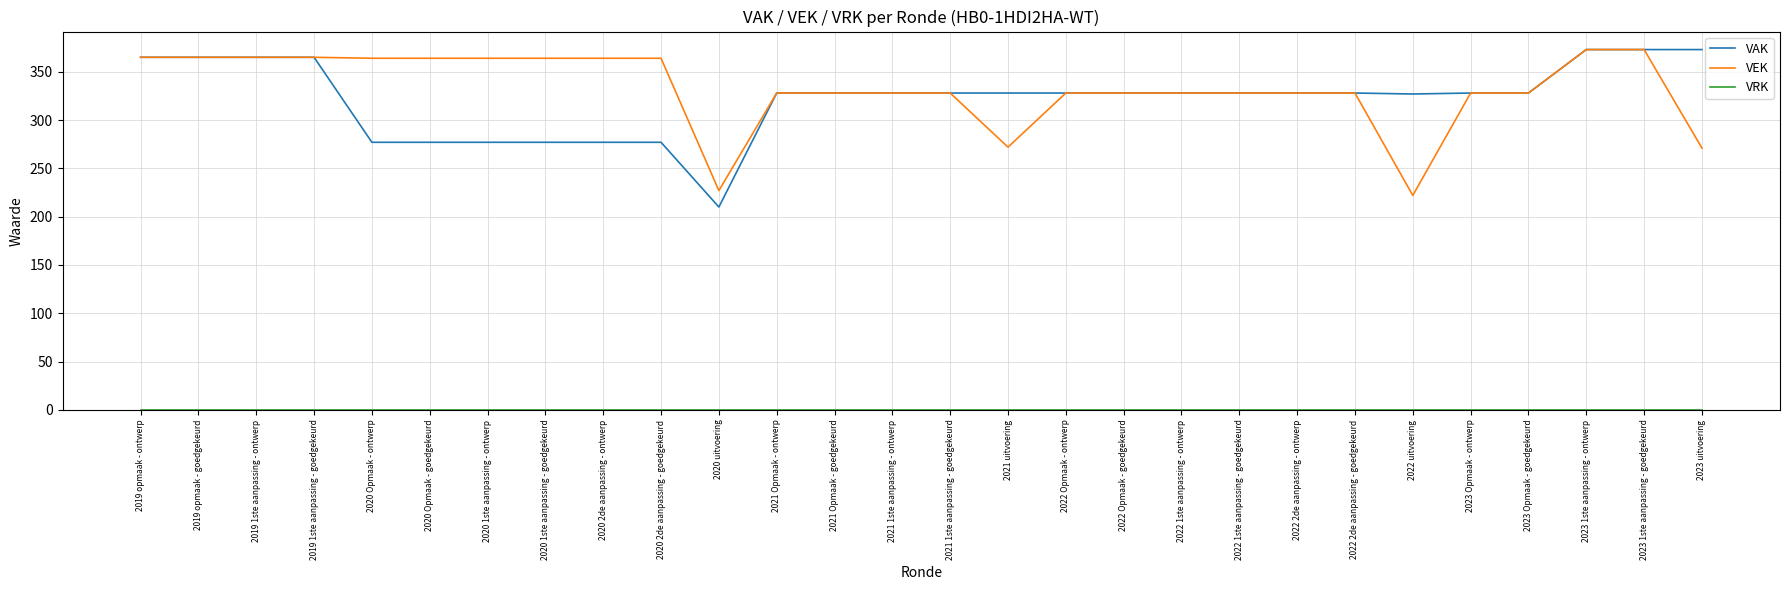

Which series has the largest range (max minus min)?

VAK